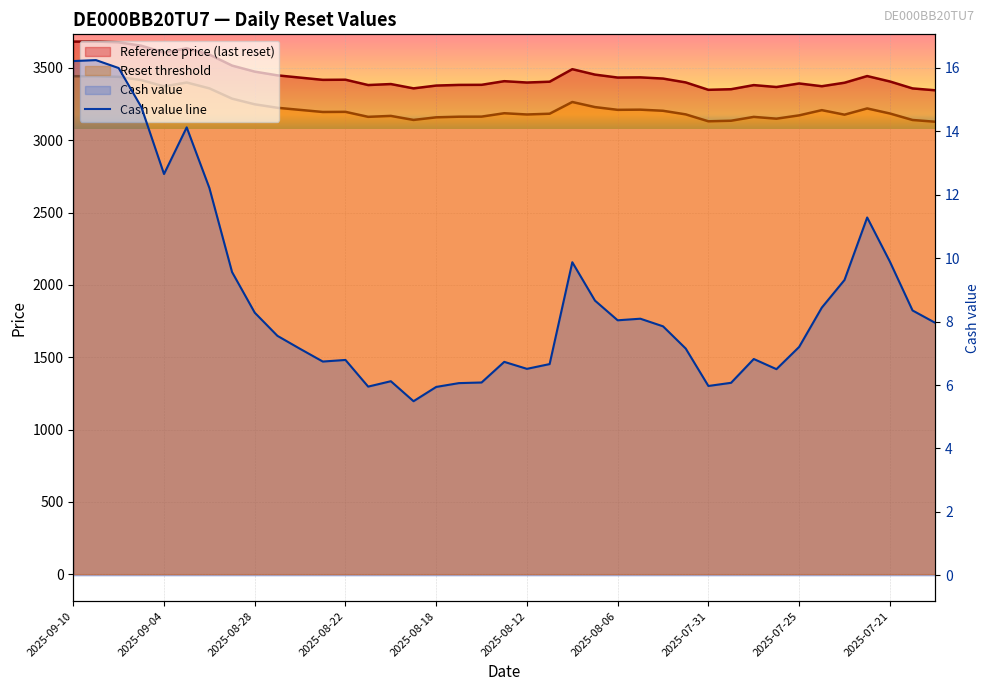

Count the number of categories in the chart.

39